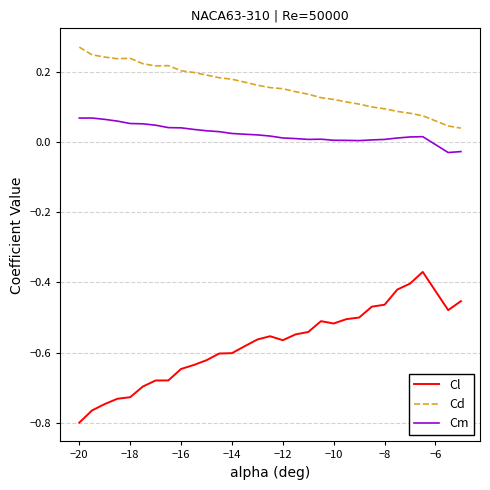

Rank the series by their maximum value, from lowest to highest.

Cl, Cm, Cd